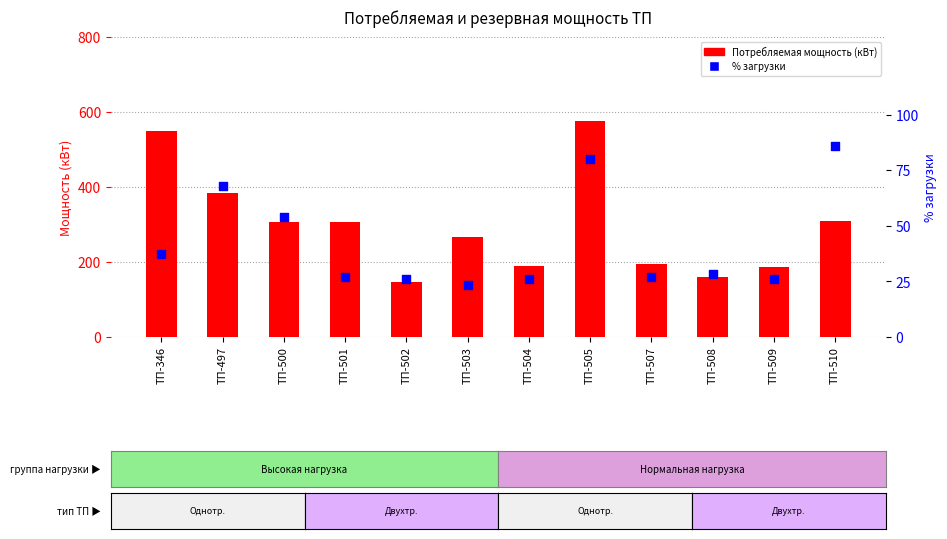

Which series reaches the maximum Y coordinate?

Потребляемая мощность (кВт)